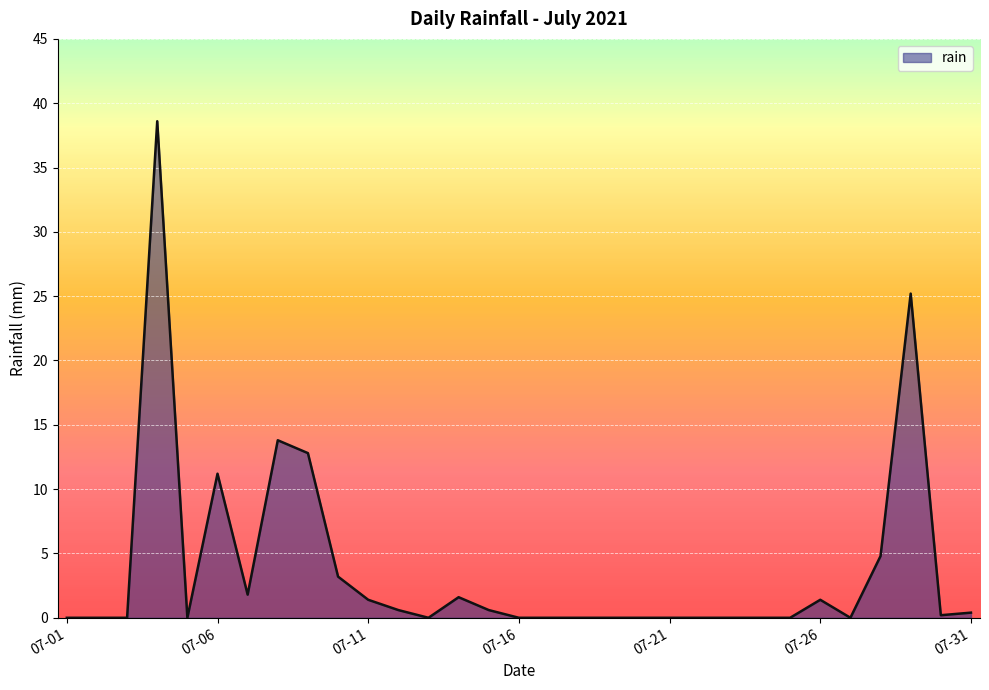

What is the difference between the maximum and minimum values?

38.6